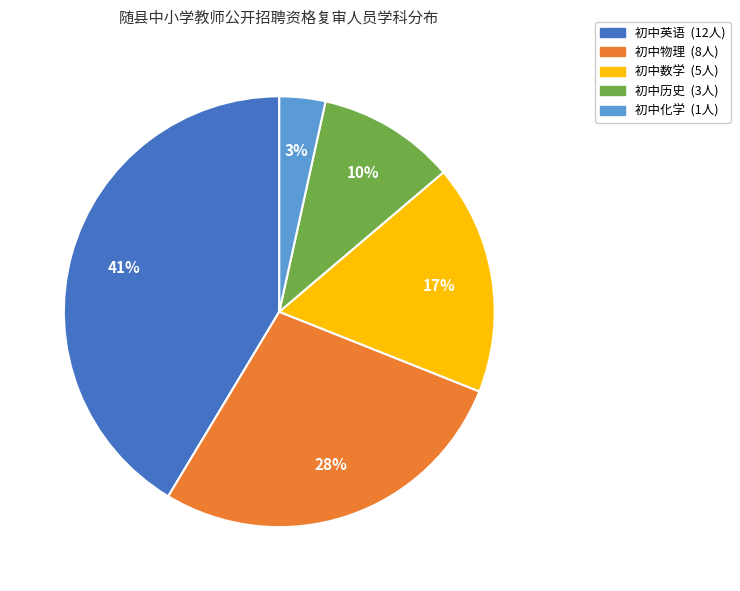

Which has a higher value, 初中化学 or 初中英语?

初中英语